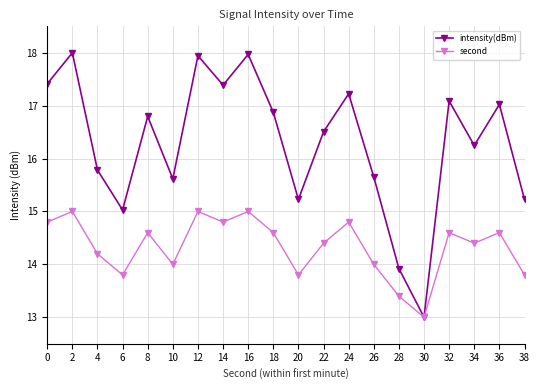

Read the intensity(dBm) value at 14.

17.4